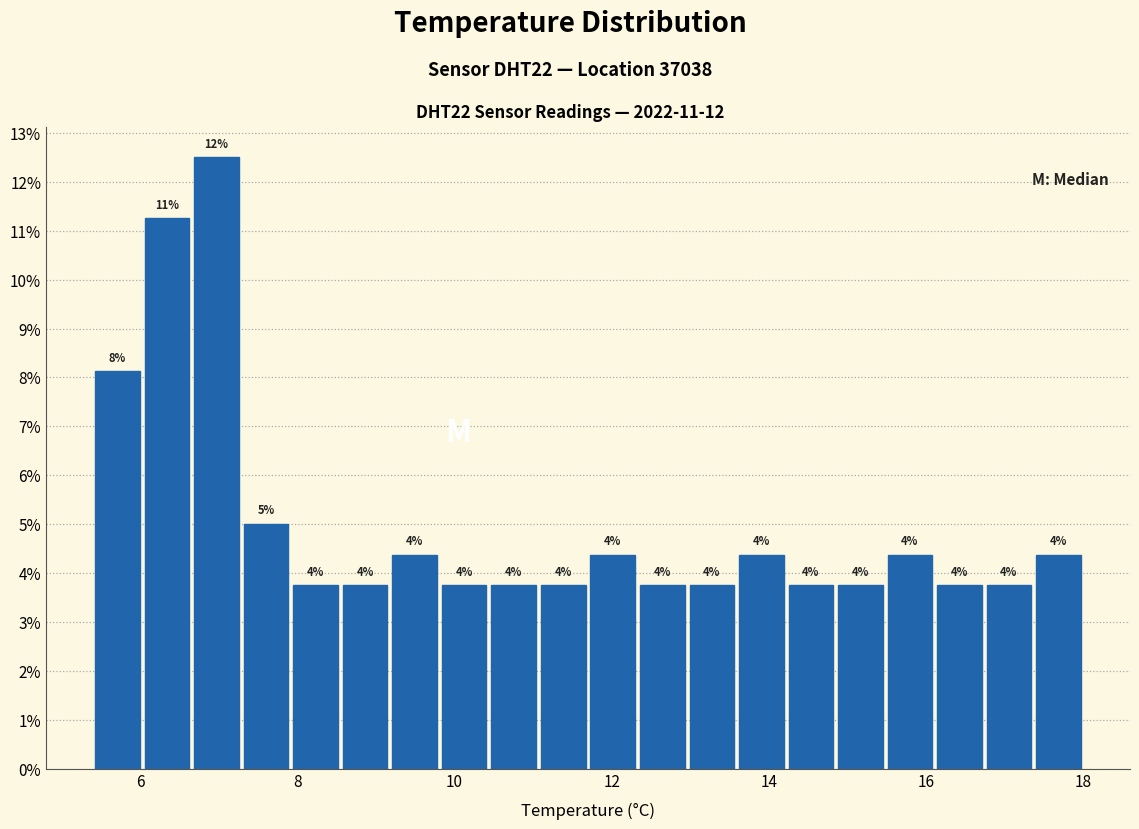

Read against the x-axis, roughly where is the centre of the tallest bar?

7.0